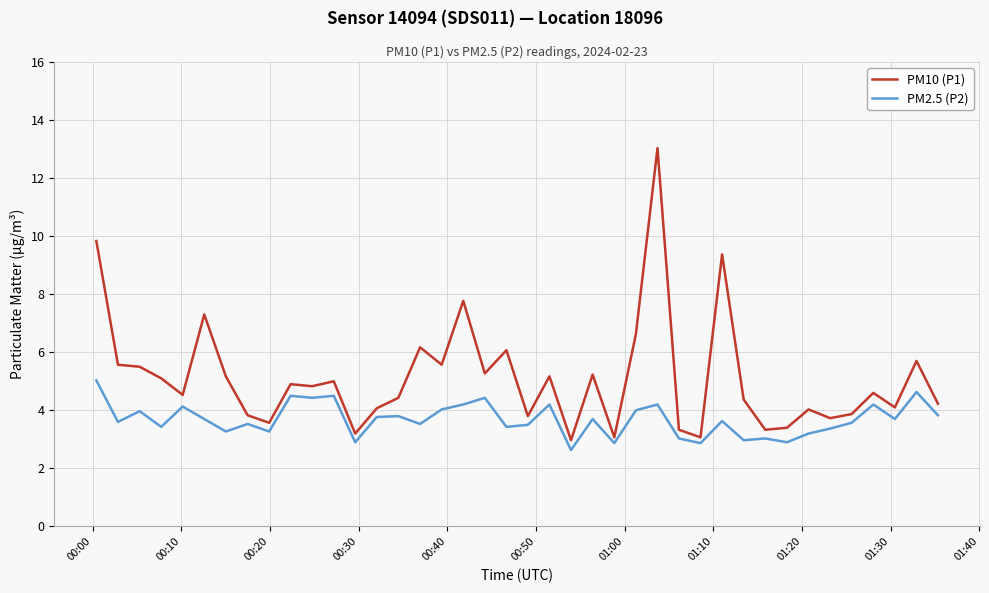

Which series has the widest spread of values?

PM10 (P1)